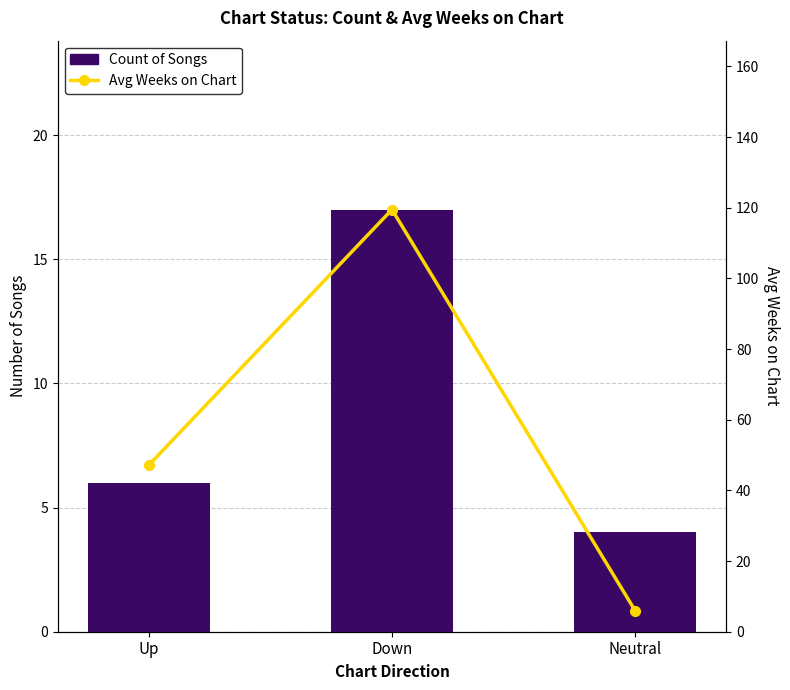

What is the value of the Avg Weeks on Chart bar at the 1st from the left?

47.2